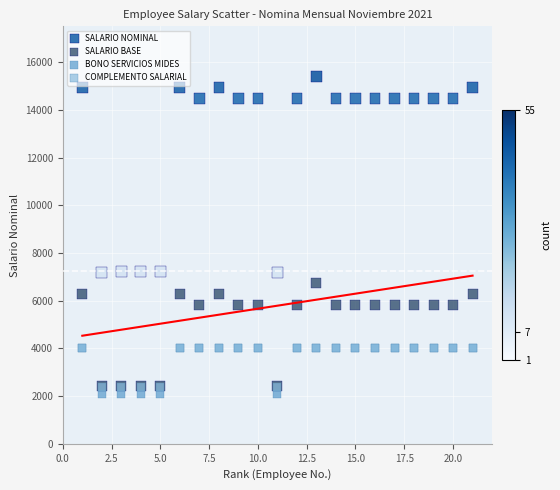

Which series contains the highest Y value?

SALARIO NOMINAL